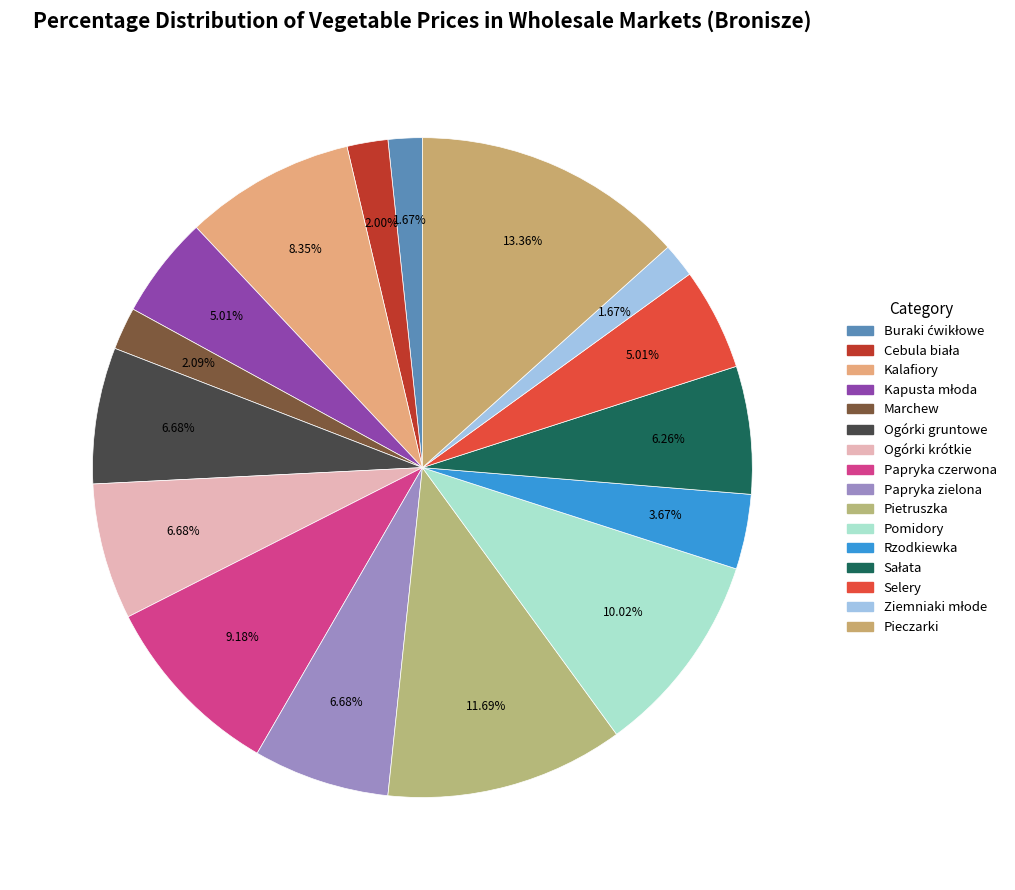

What percentage do Kapusta młoda and Sałata together represent?

11.3%